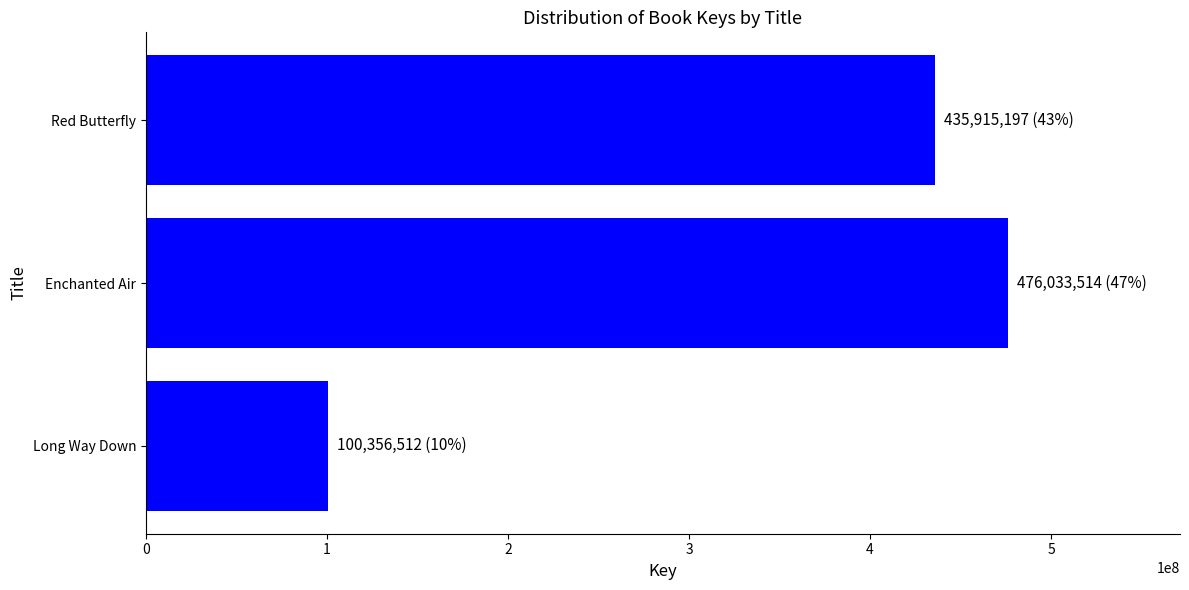

Which has a higher value, Long Way Down or Enchanted Air?

Enchanted Air